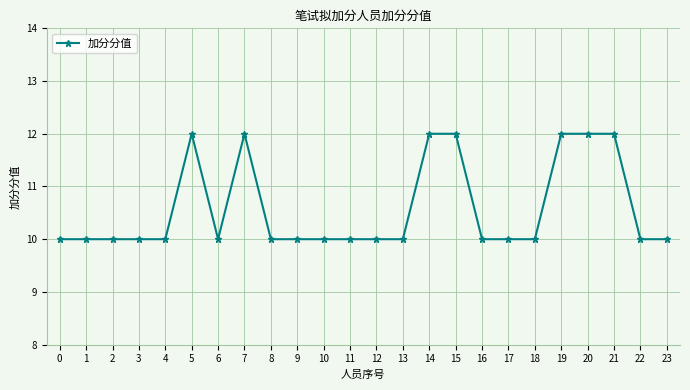

What is the value of the 18th point from the left?

10